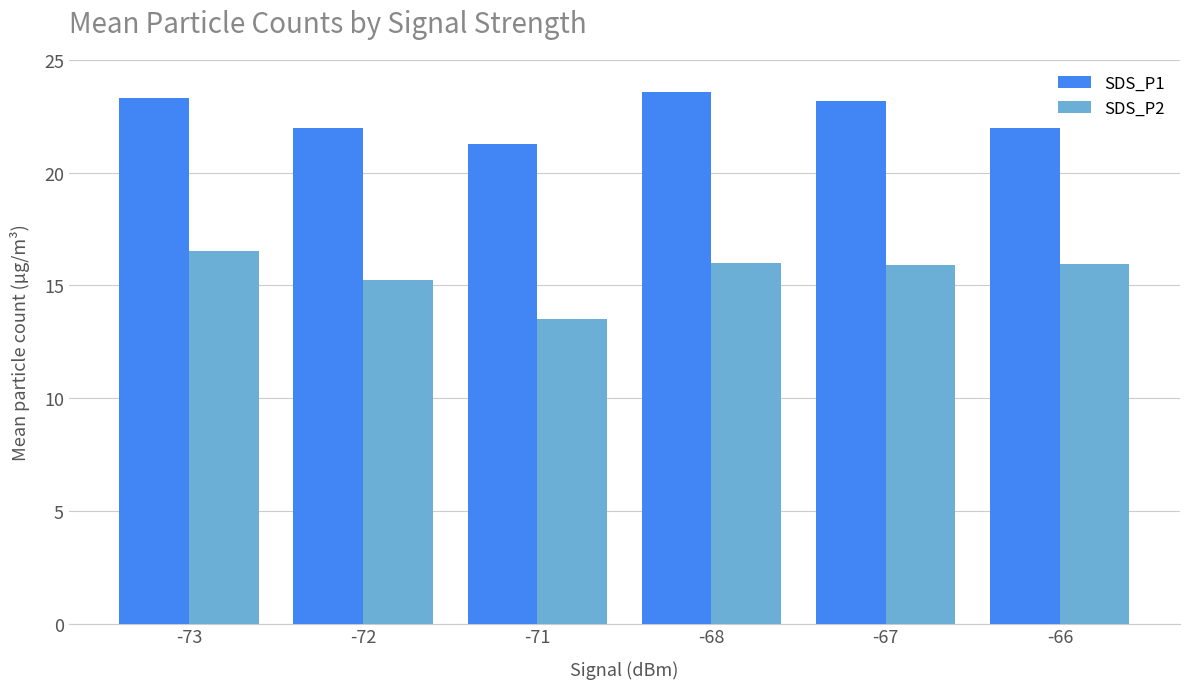

List the series in order of their peak value, highest first.

SDS_P1, SDS_P2